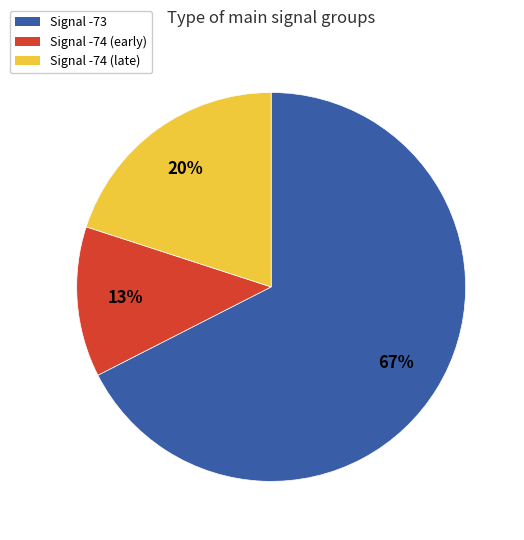

To the nearest percent, what is the average slice percentage?

33%